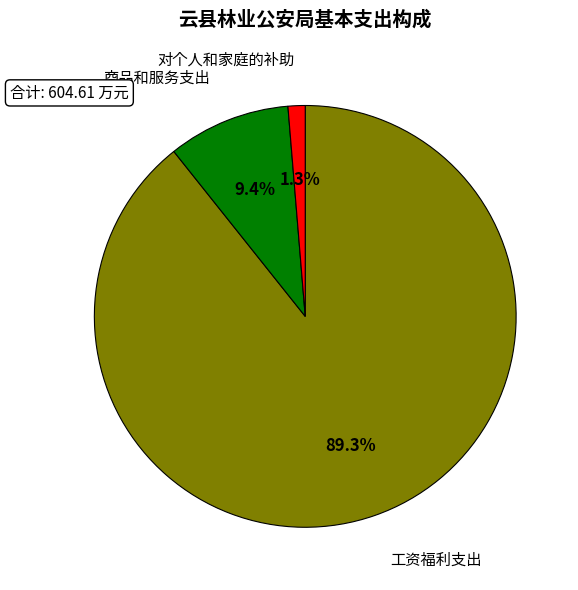

Is there any slice that represents more than half of the pie?

Yes